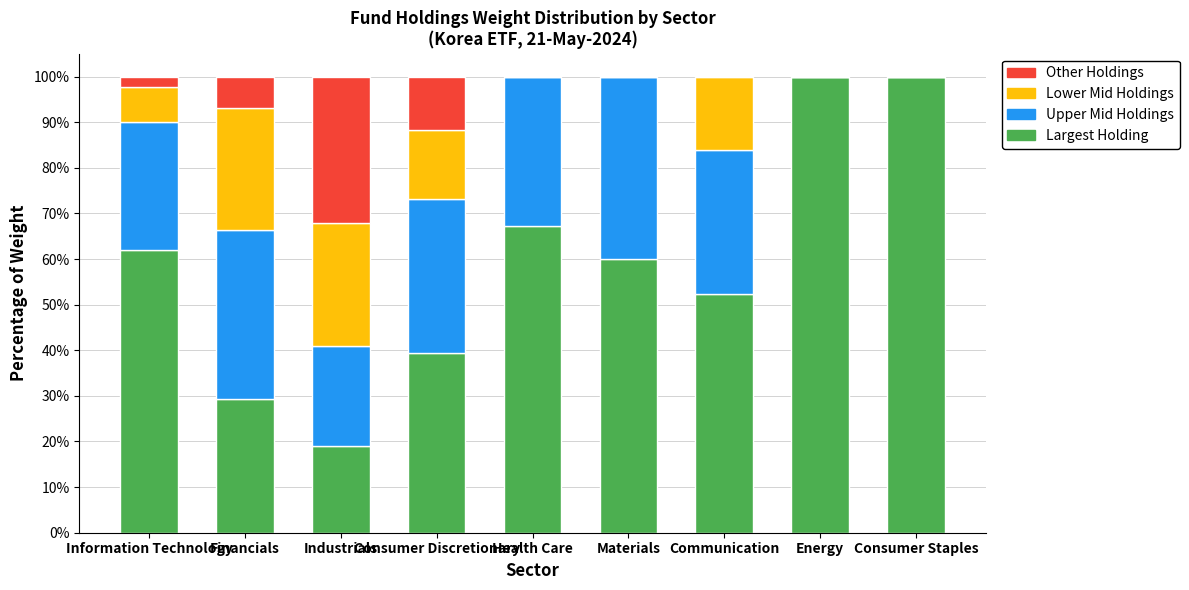

Count the number of categories in the chart.

9